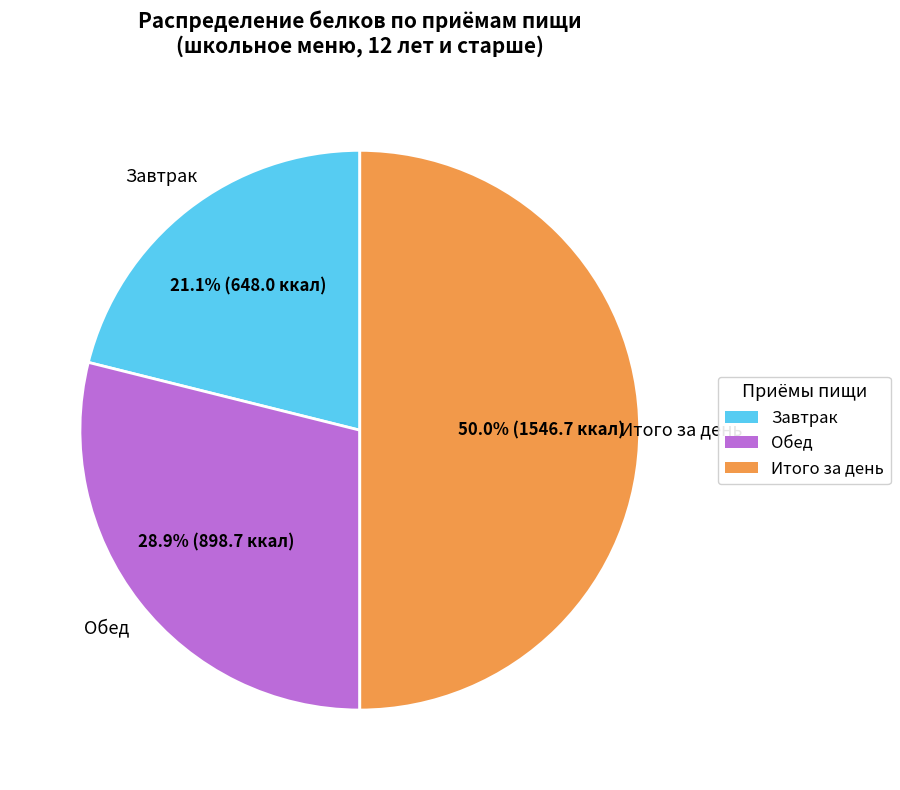

To the nearest percent, what is the difference between the Обед and Итого за день slice percentages?

21%